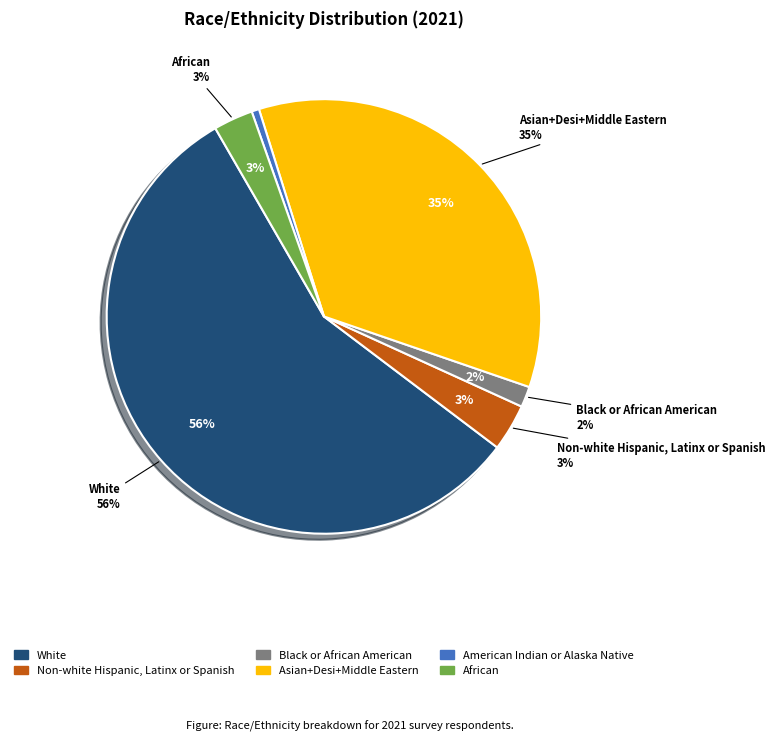

True or false: American Indian or Alaska Native accounts for 1% of the total.

True